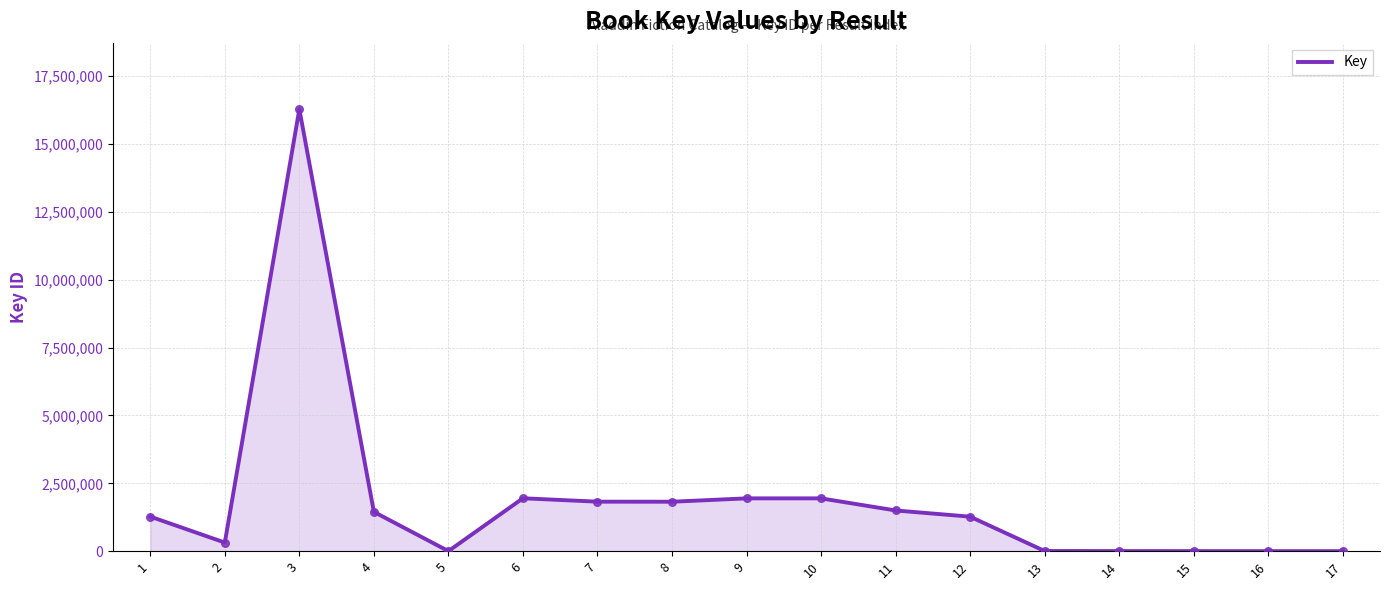

Between 14 and 7, which is larger?

7